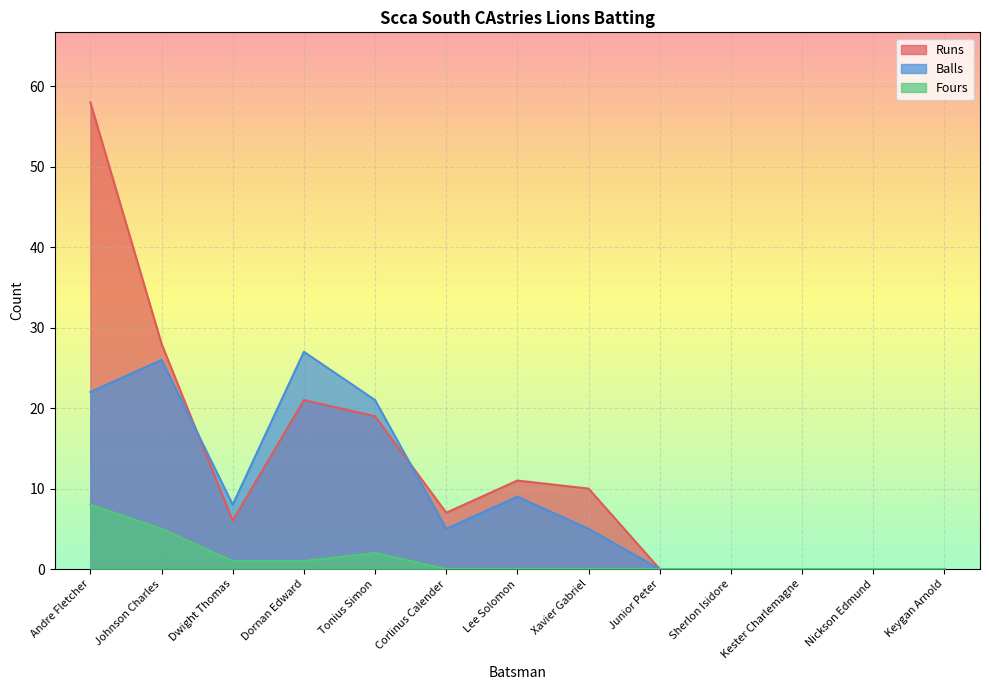

Reading right to left, what are all the values shown in this chart?

Runs: 0	0	0	0	0	10	11	7	19	21	6	28	58
Balls: 0	0	0	0	0	5	9	5	21	27	8	26	22
Fours: 0	0	0	0	0	0	0	0	2	1	1	5	8